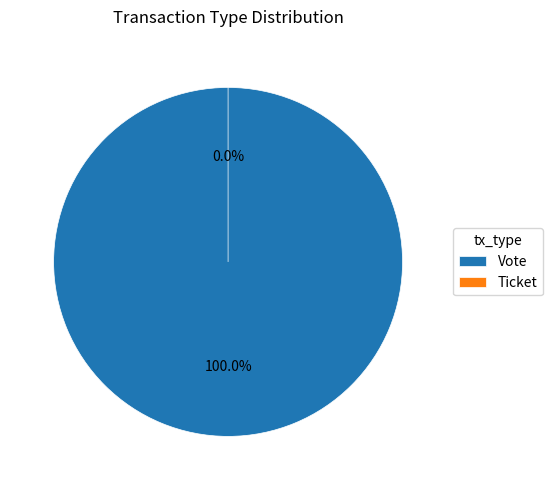

What is the largest slice in the pie chart?

Vote